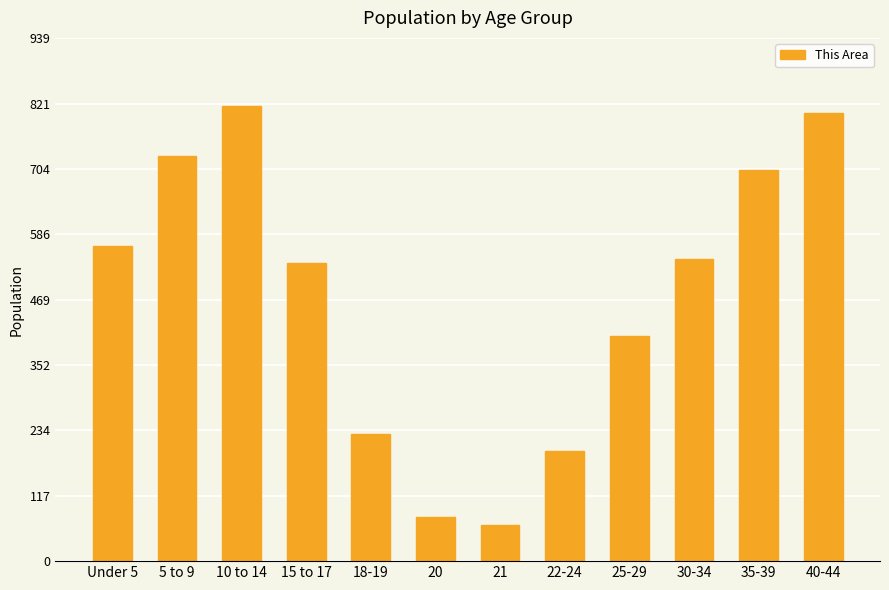

Is it true that the value at 15 to 17 is 535?

True